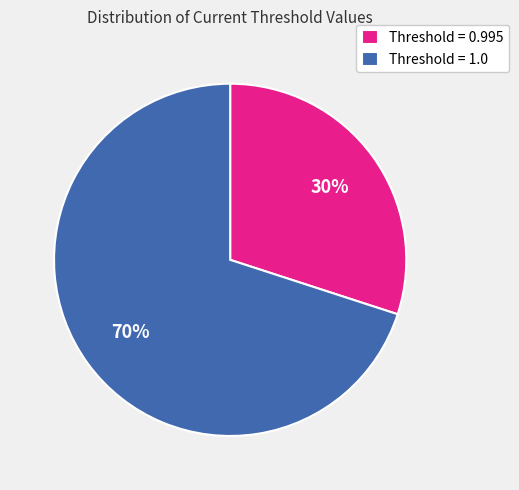

How many slices are in this pie chart?

2